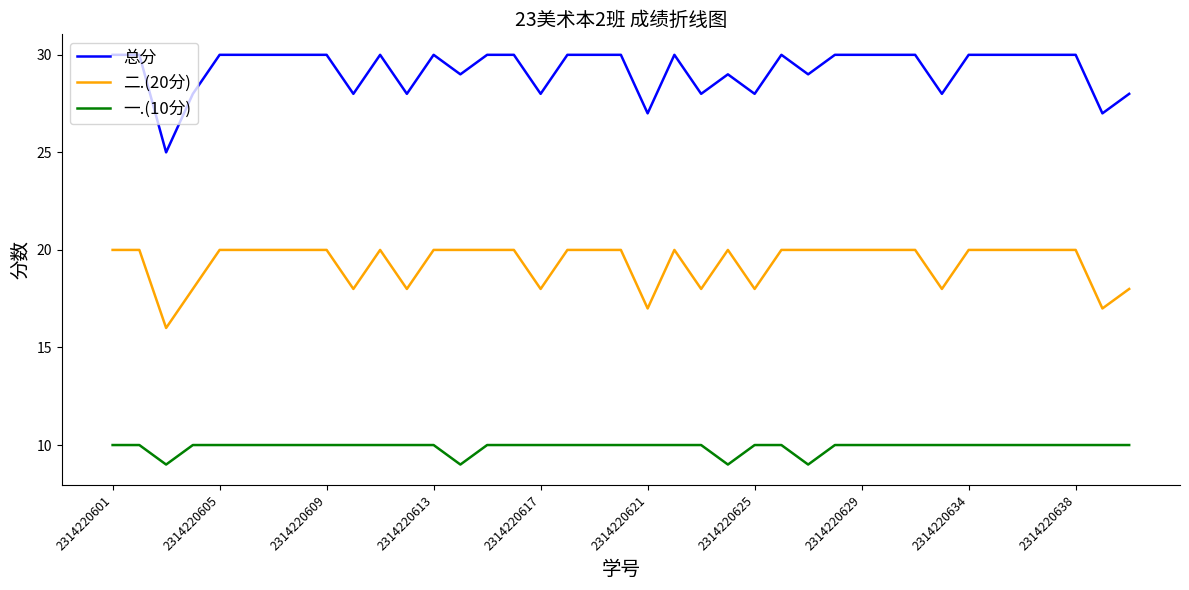

Does the chart have visible grid lines?

No